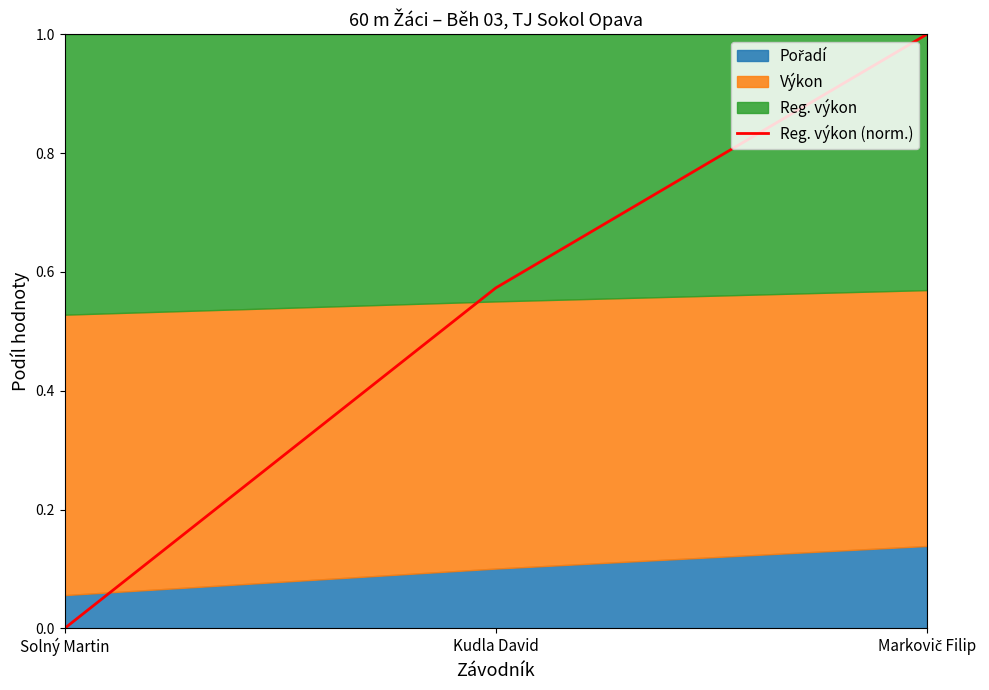

What is the value of the 2nd point from the left?

0.6